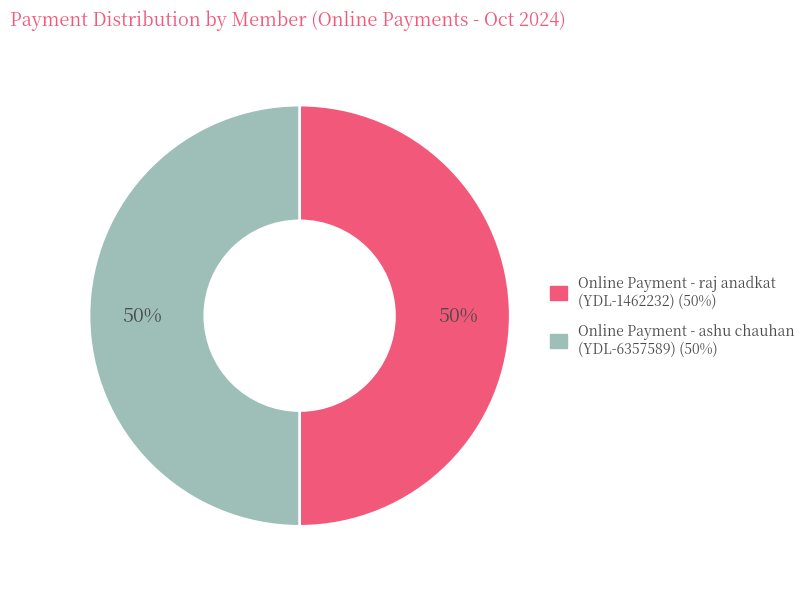

To the nearest percent, what is the average slice percentage?

50%